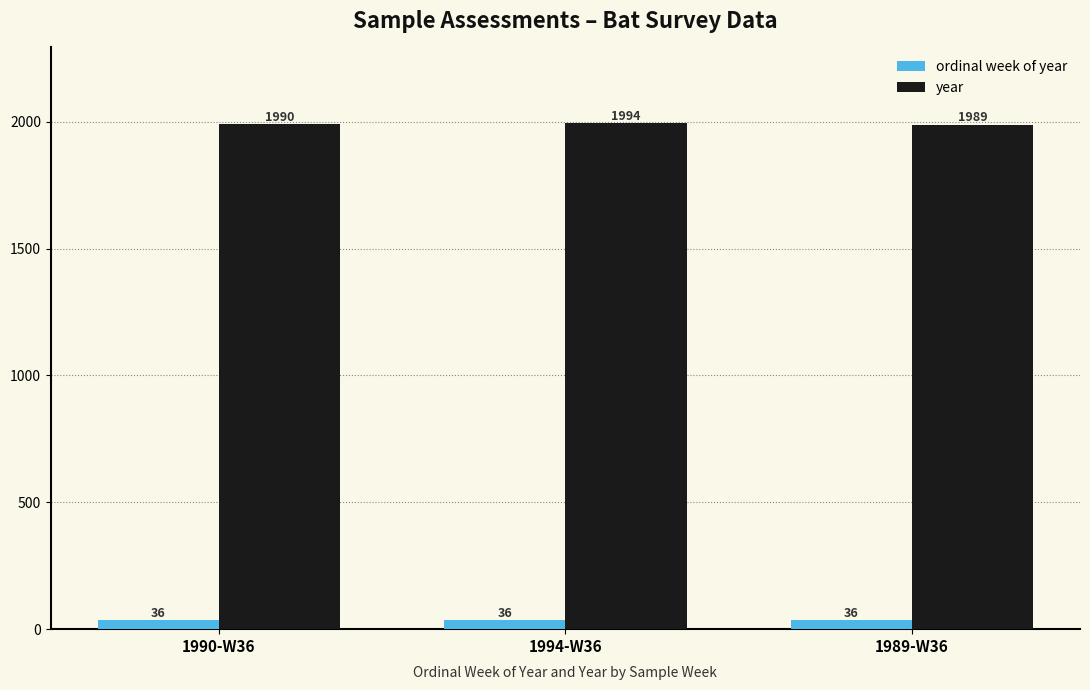

Which series has the largest total across all categories?

year